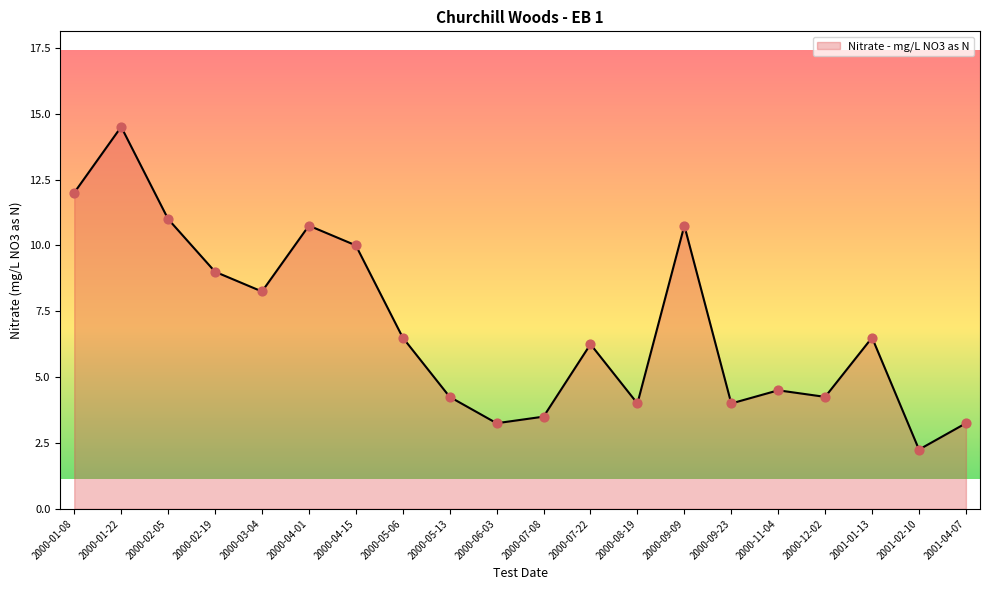

What is the change in value from 2000-01-08 to 2000-11-04?

-7.5